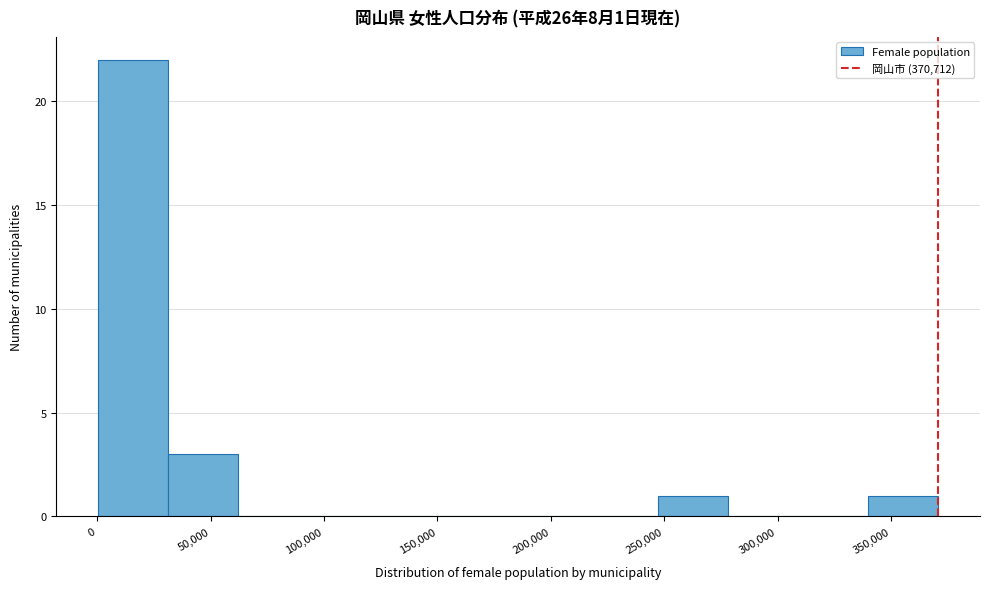

Over which range of the x-axis is the bar tallest?

0 to 30000